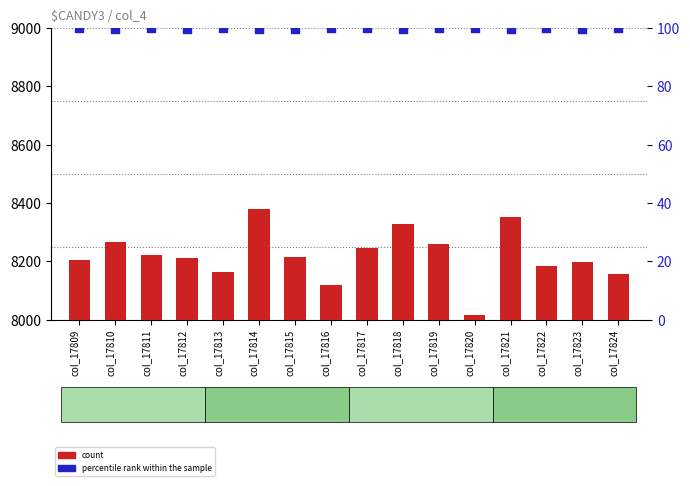

Which series has the widest spread of Y values?

count